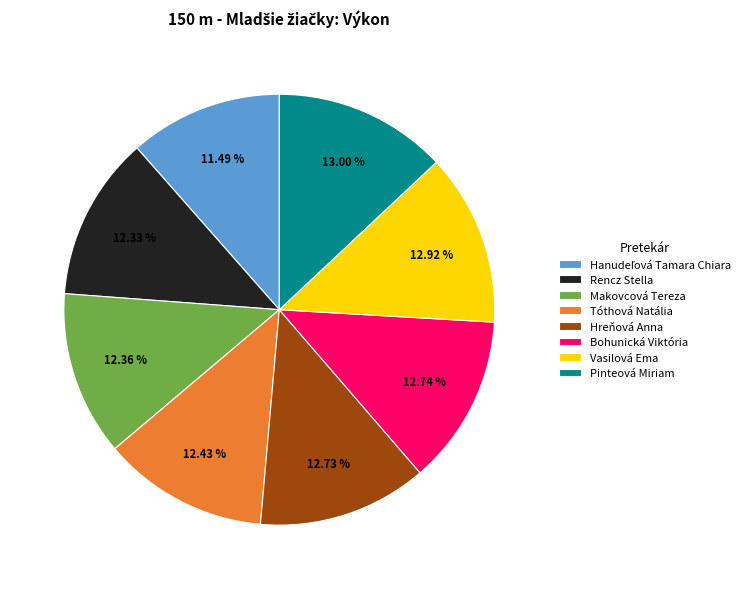

Approximately how many times larger is the value at Pinteová Miriam compared to Bohunická Viktória?

1.0